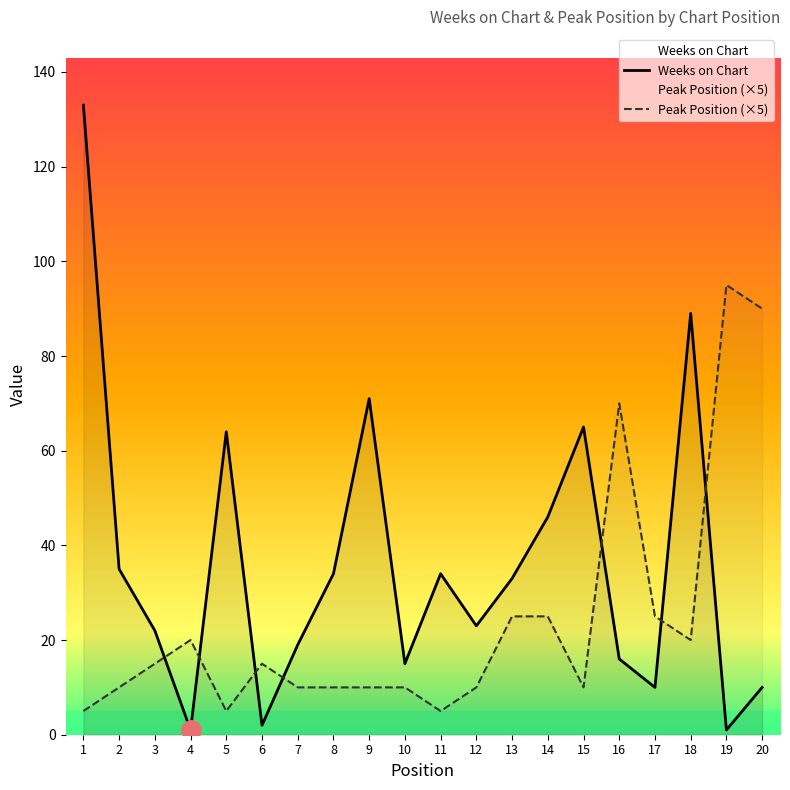

What is the sum of the Peak Position values at 9 and 6?

25